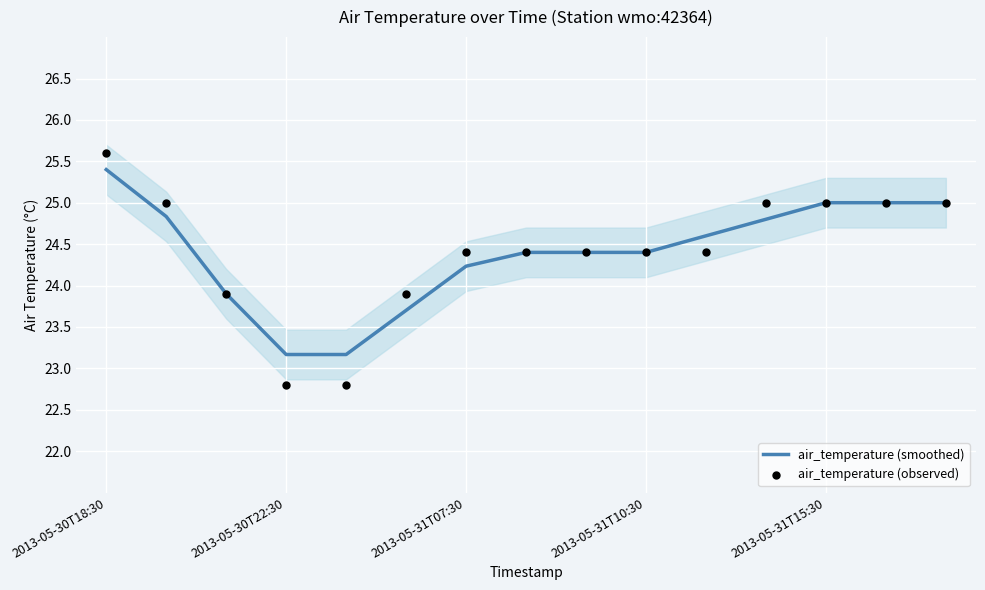

What are all the series names shown in the legend?

air_temperature (smoothed), air_temperature (observed)